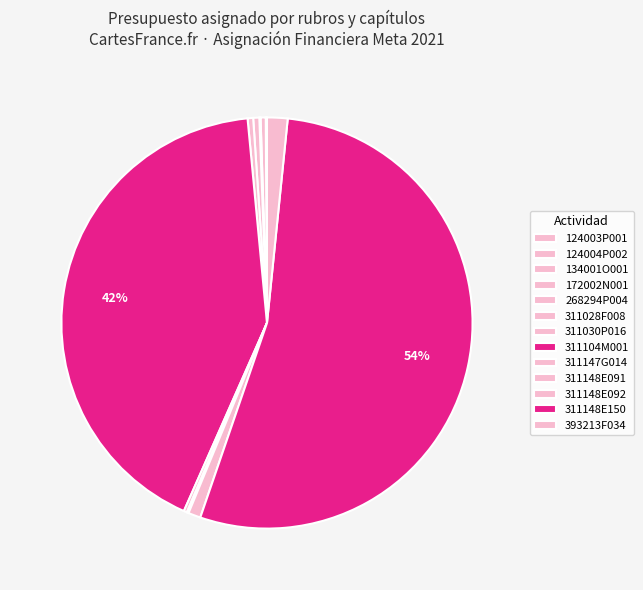

Which category has the smallest portion of the pie?

268294P004